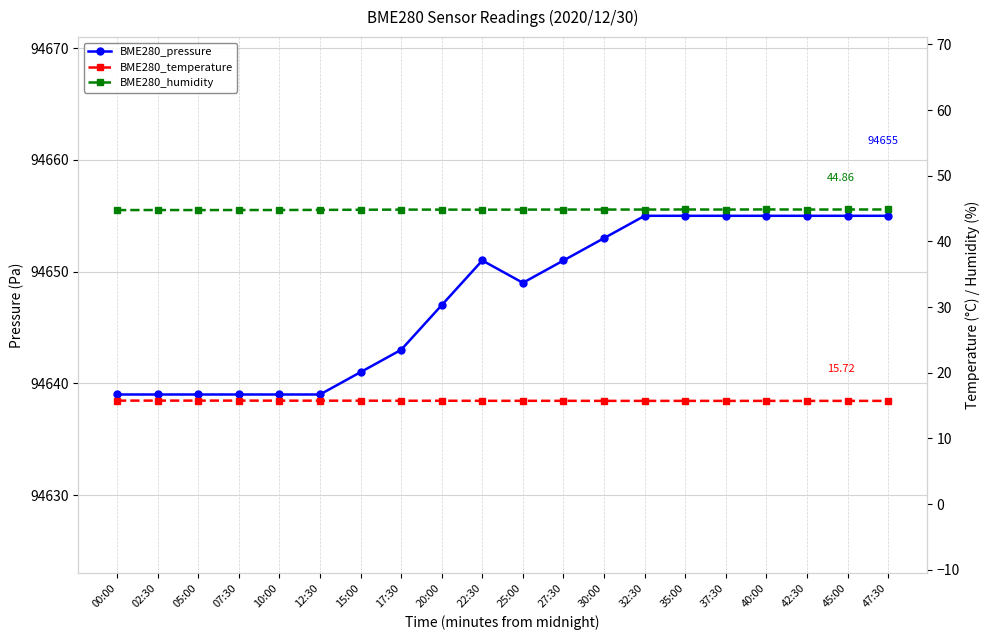

List the labels in order of BME280_pressure value, smallest first.

00:00, 02:30, 05:00, 07:30, 10:00, 12:30, 15:00, 17:30, 20:00, 25:00, 22:30, 27:30, 30:00, 32:30, 35:00, 37:30, 40:00, 42:30, 45:00, 47:30